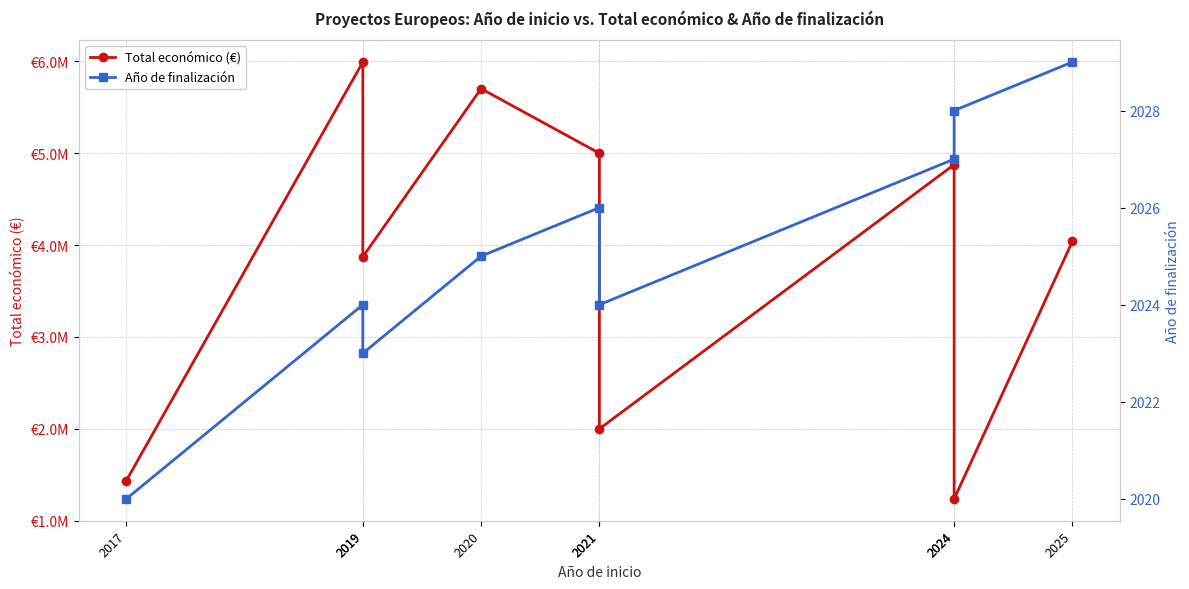

What is the difference between the Año de finalización values at 2019 and 2019?

1